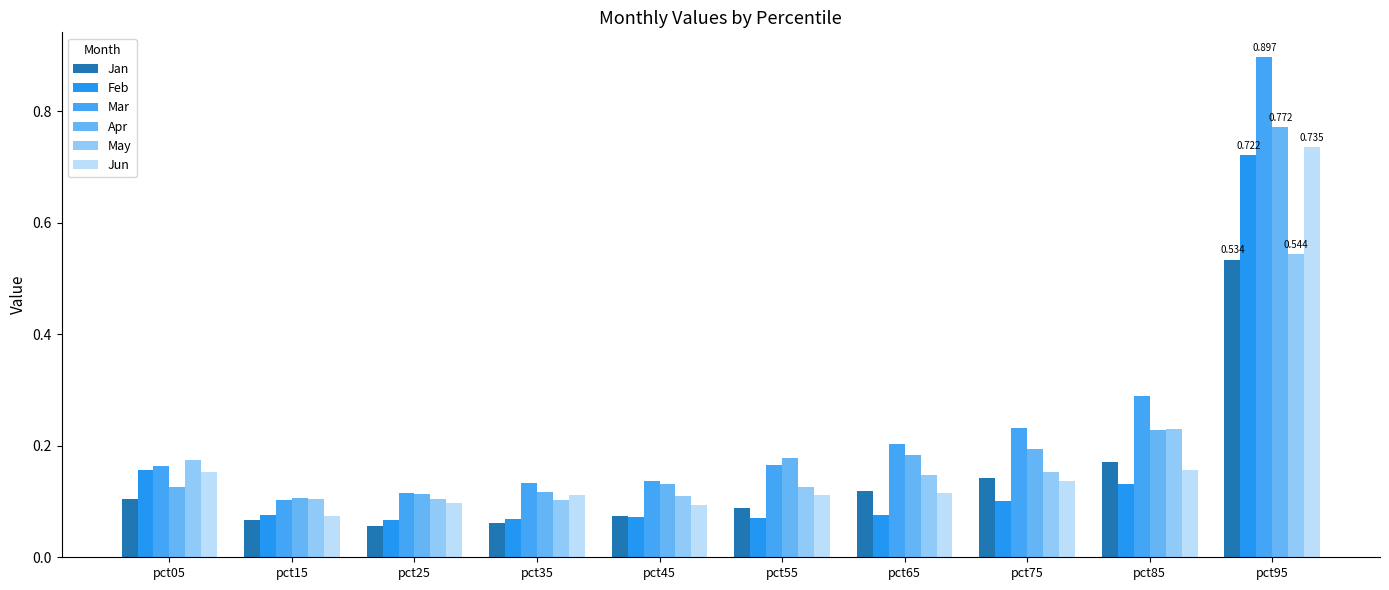

What is the value of the Apr bar at the 2nd from the left?

0.1